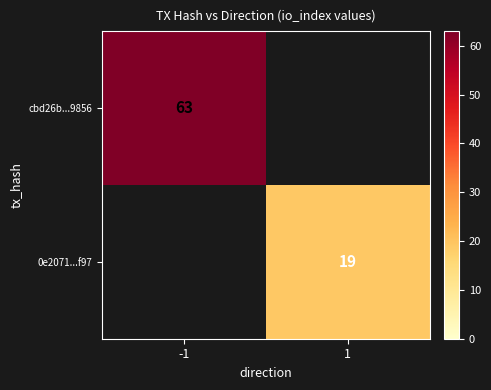

At which category does the chart reach its peak across all series?

-1